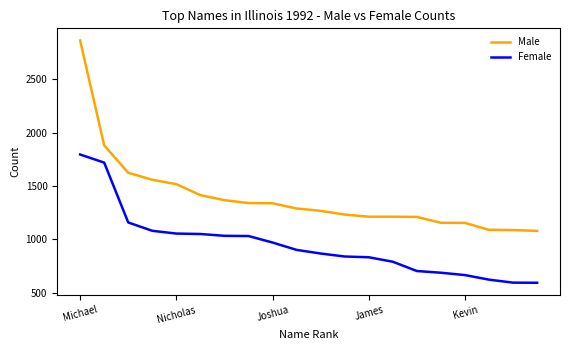

Which series has the largest total across all categories?

Male